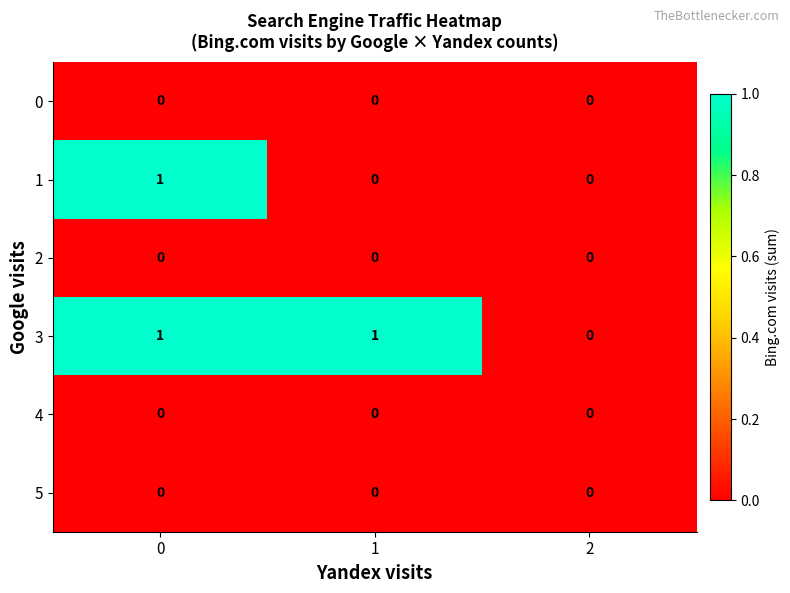

Reading right to left, transcribe all the data shown in this chart.

0: 0	0	0
1: 0	0	1
2: 0	0	0
3: 0	1	1
4: 0	0	0
5: 0	0	0